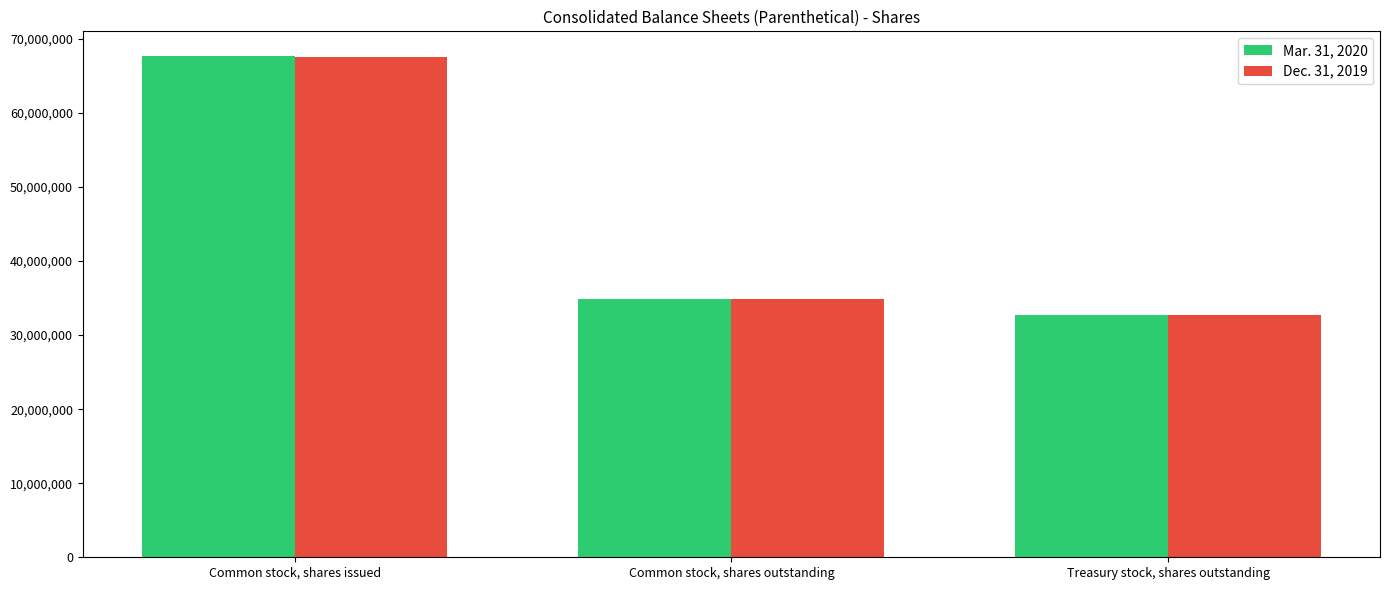

How many categories are shown in the chart?

3